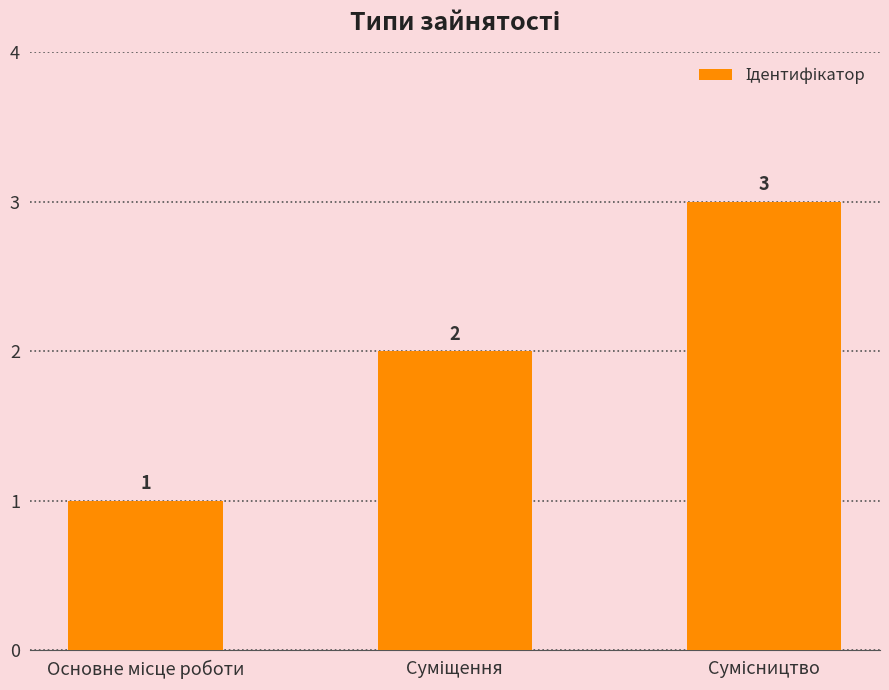

What is the value of the 2nd bar from the left?

2